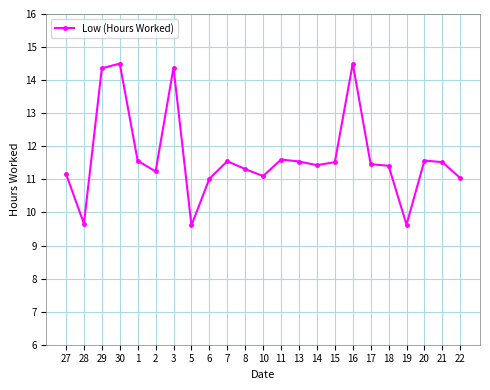

What is the ratio of the value at 18 to the value at 30?

0.8